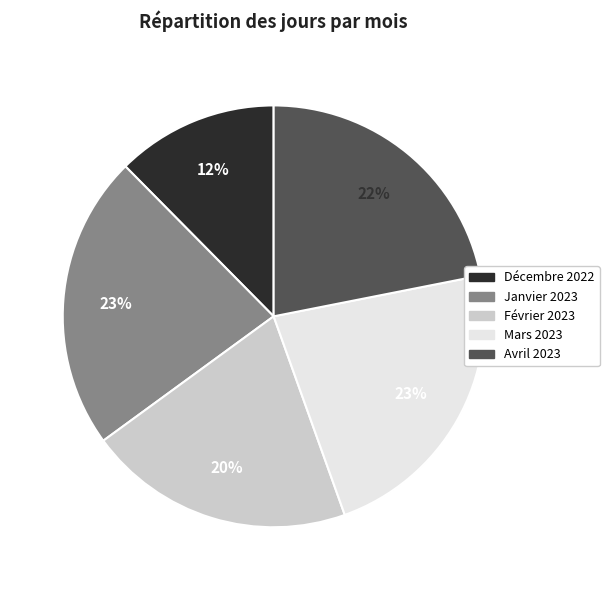

How many slices are in this pie chart?

5